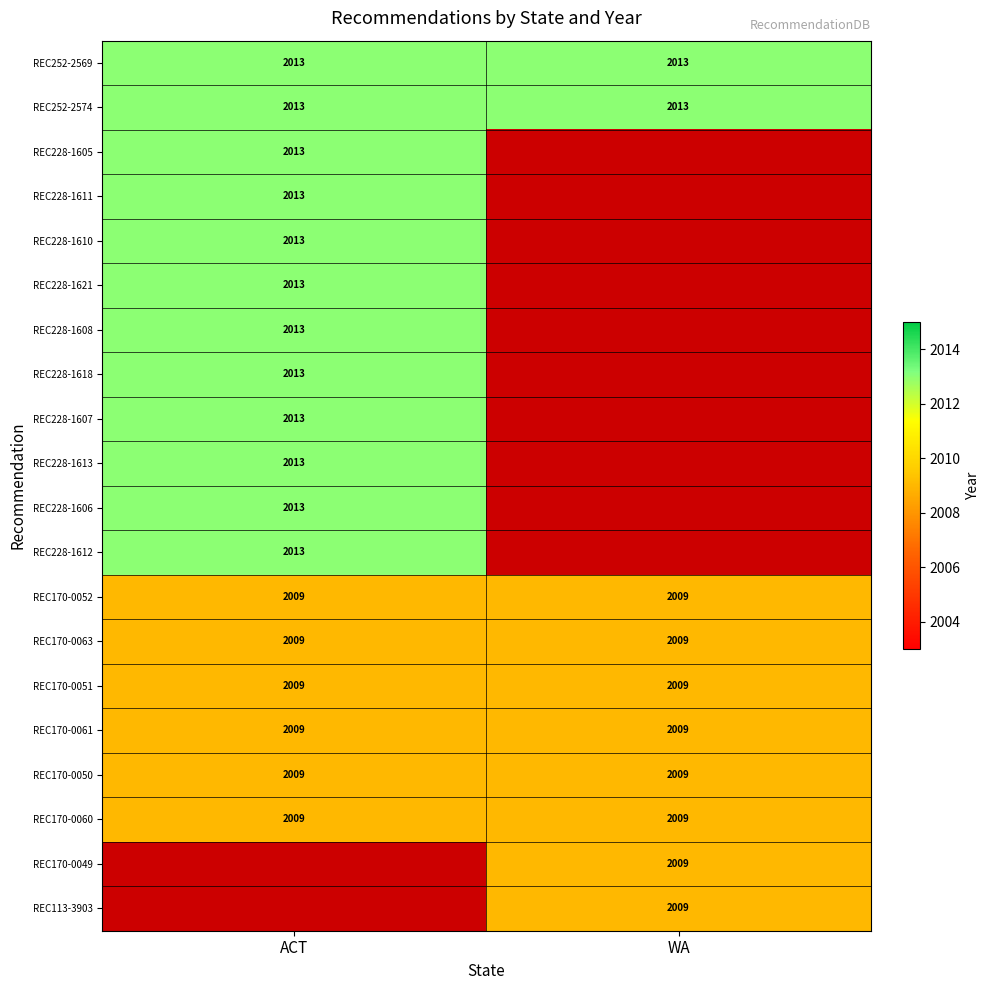

What is the sum of the REC170-0063 values at ACT and WA?

4018